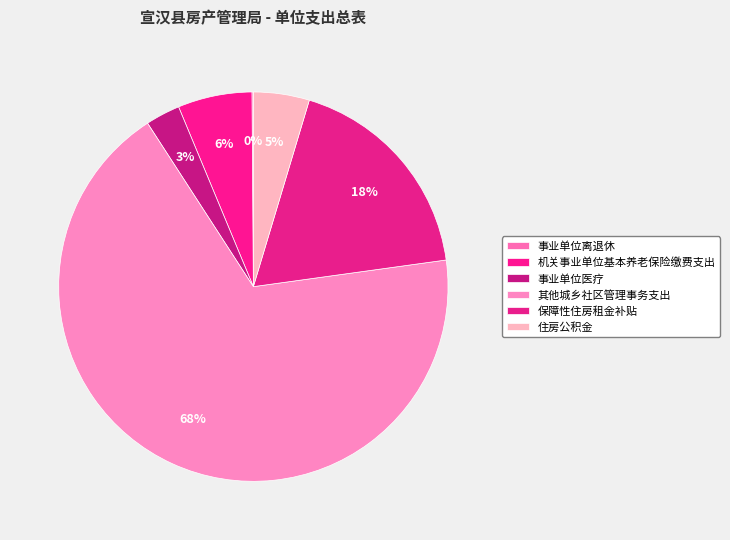

What is the majority slice?

其他城乡社区管理事务支出